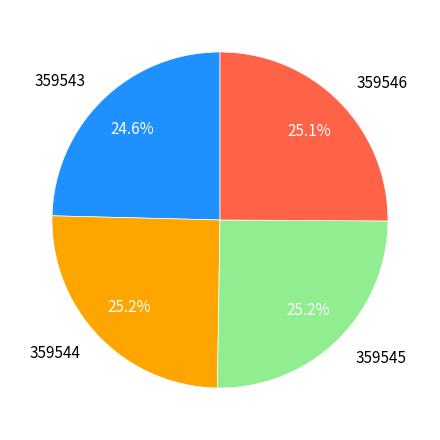

What portion of the pie excludes 359545?

74.8%